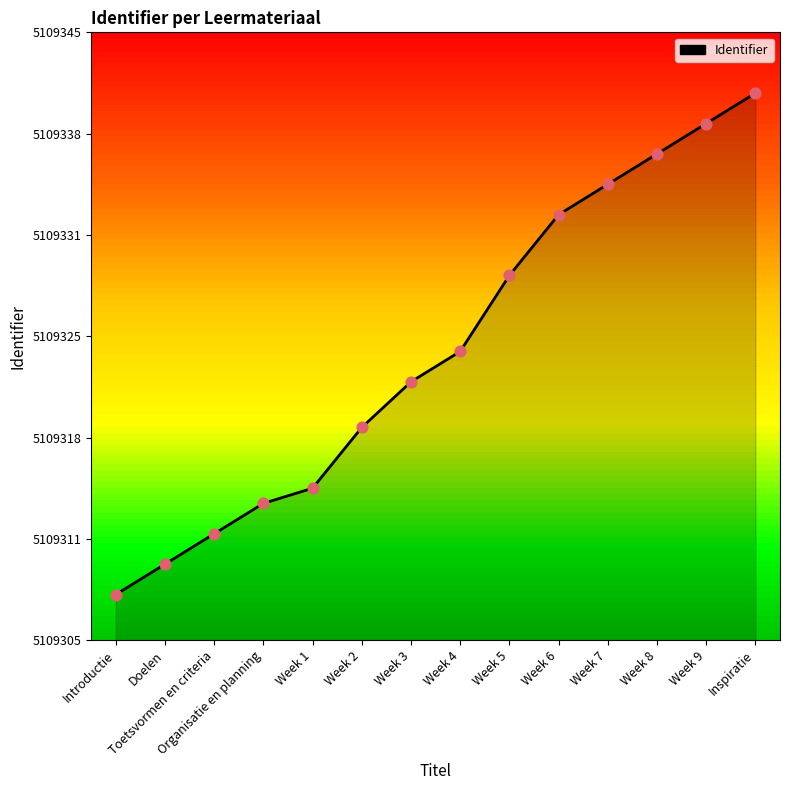

Approximately how many times larger is the value at Week 8 compared to Week 1?

1.0